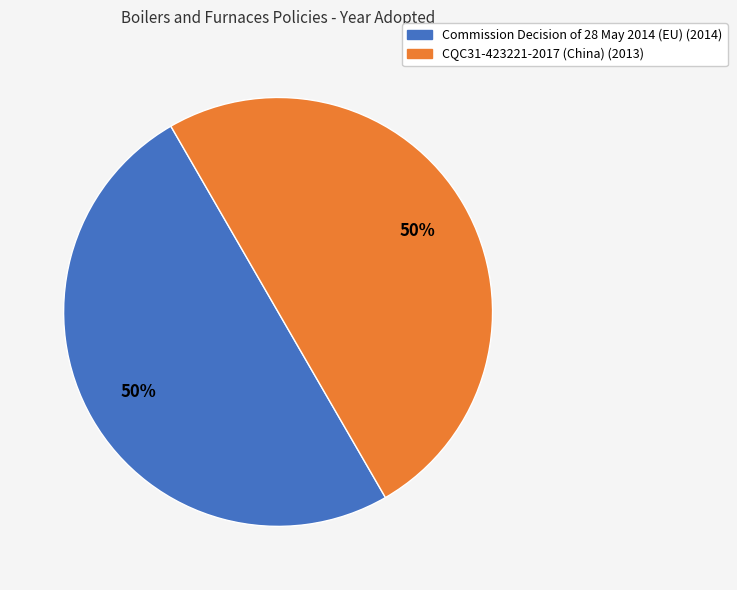

To the nearest percent, what portion does CQC31-423221-2017 (China) represent?

50%